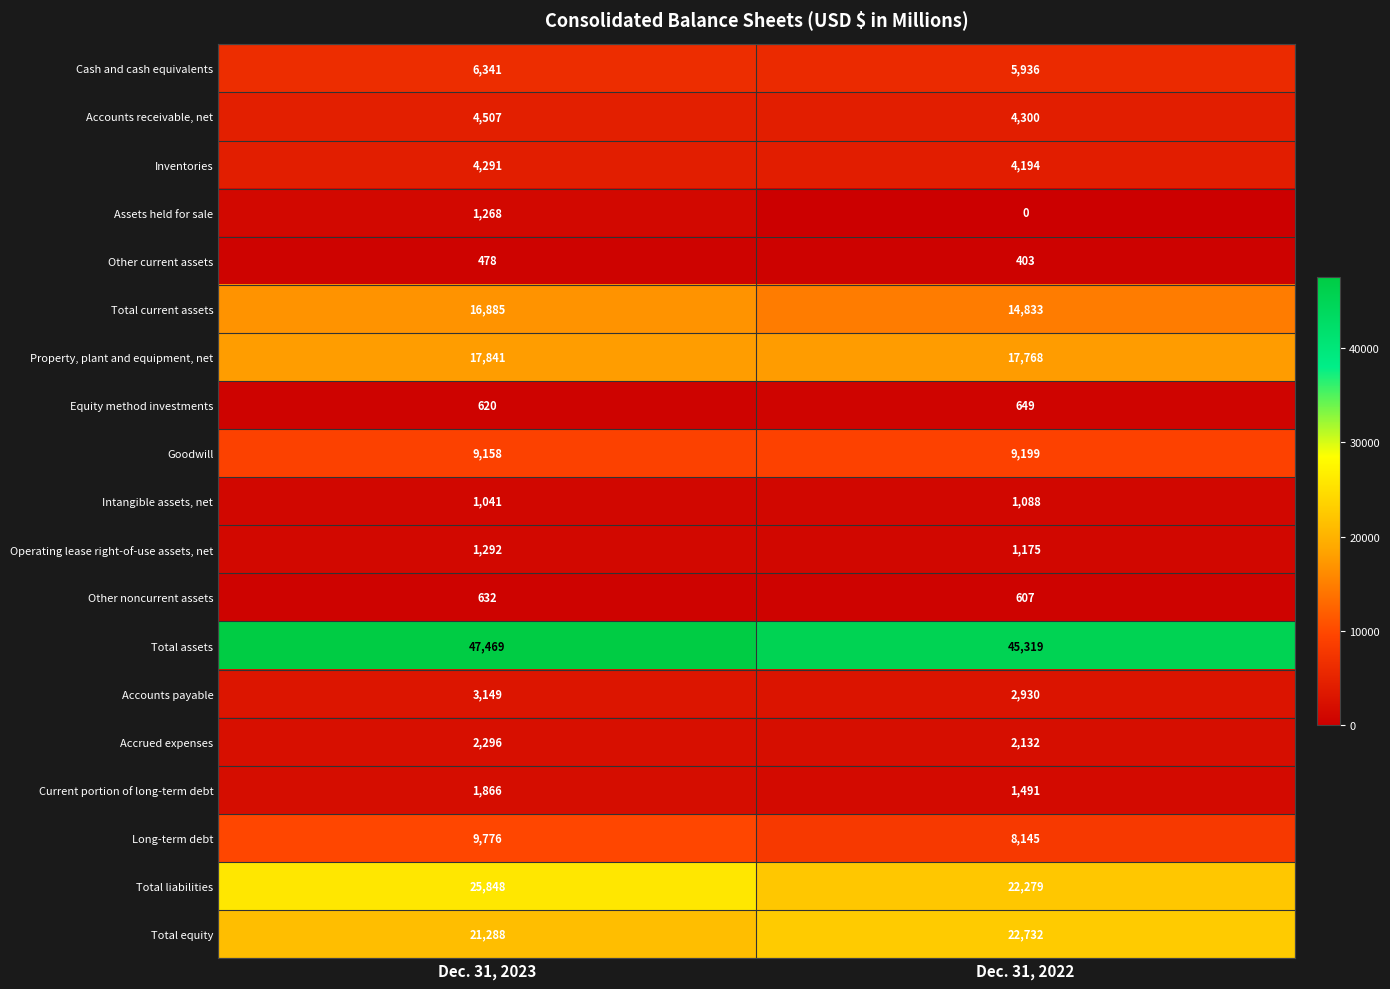

Is the value of Accounts receivable, net at Dec. 31, 2023 greater than the value of Operating lease right-of-use assets, net at Dec. 31, 2023?

Yes